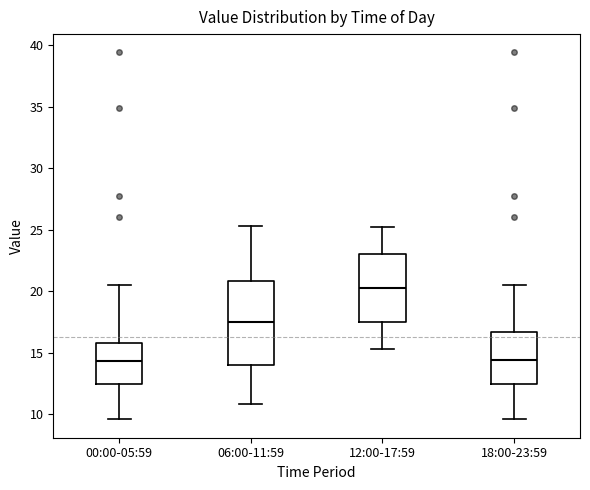

Reading left to right, read every box against the y-axis: the position of its median line, the range the box covers, and the ends of its whiskers. The values are not printed on the chart, so give them approximately, as read against the axis.

00:00-05:59: median 14.5, box 12.5 to 16.0, whiskers 9.5 to 20.5
06:00-11:59: median 17.5, box 14.0 to 21.0, whiskers 11.0 to 25.5
12:00-17:59: median 20.5, box 17.5 to 23.0, whiskers 15.5 to 25.0
18:00-23:59: median 14.5, box 12.5 to 16.5, whiskers 9.5 to 20.5